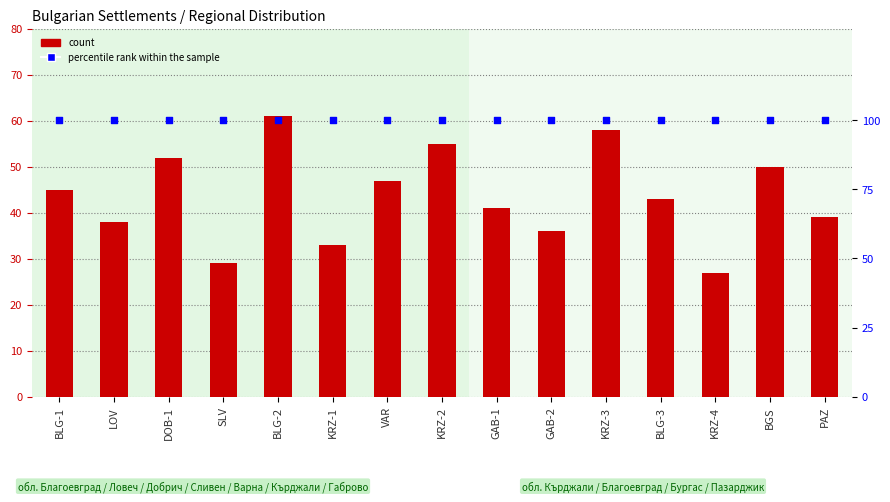

What are all the series names shown in the legend?

count, percentile rank within the sample